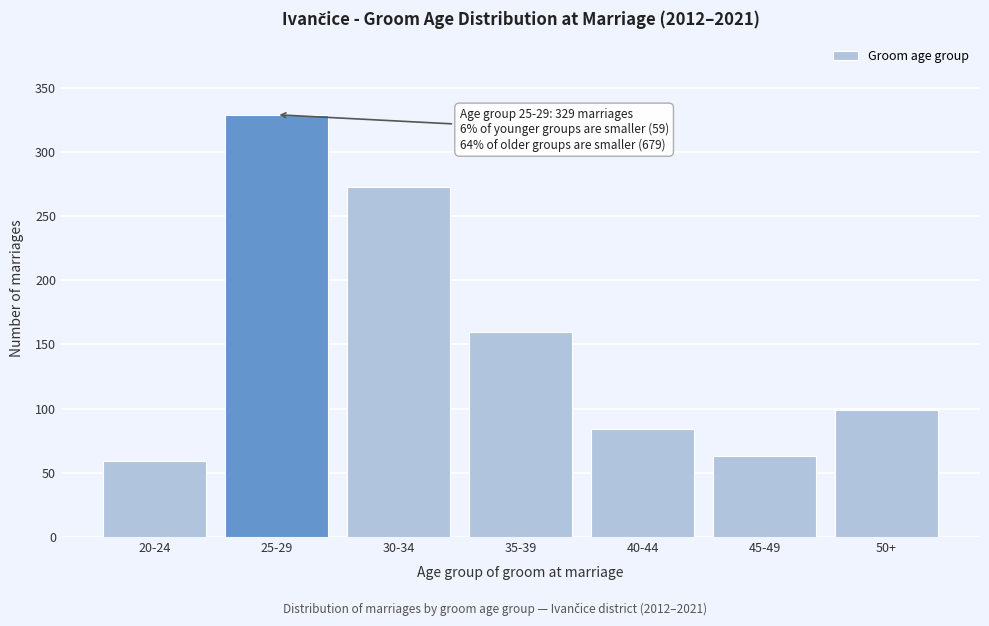

Reading left to right, list all the values displayed in this chart.

20-24=59	25-29=329	30-34=273	35-39=160	40-44=84	45-49=63	50+=99